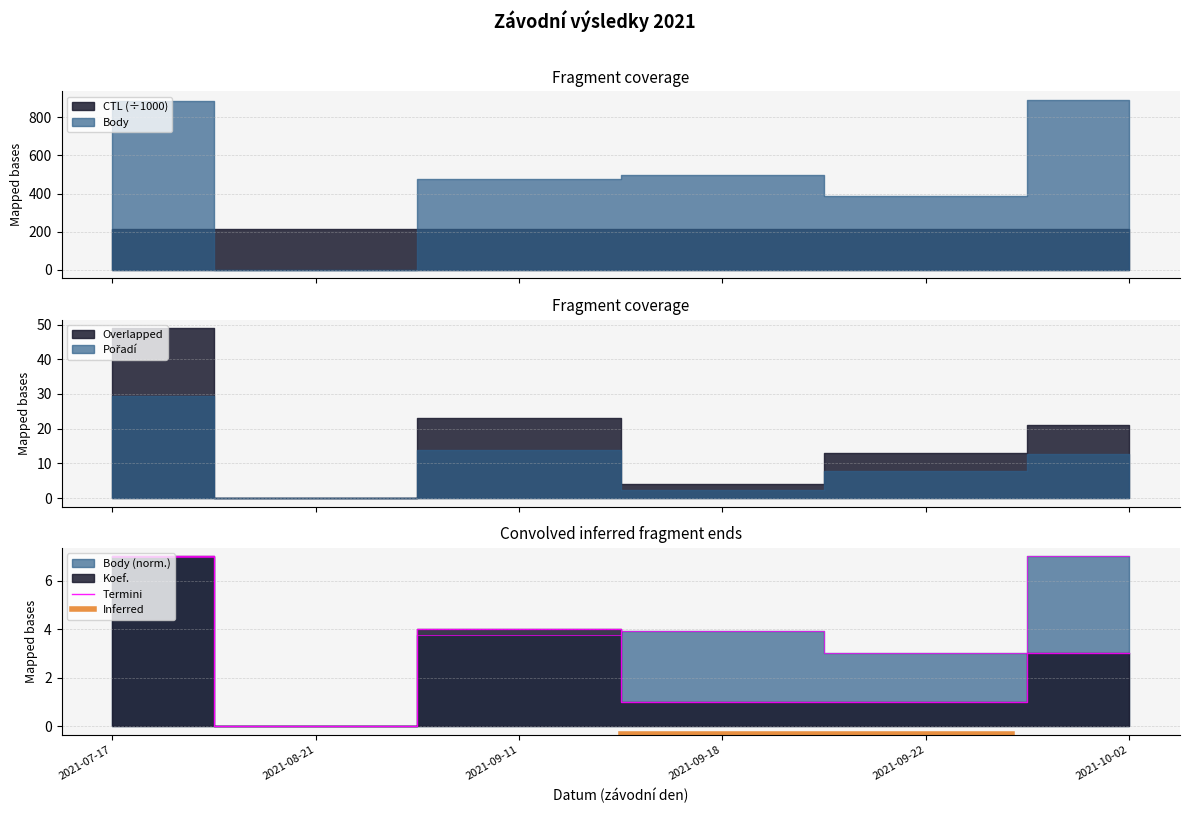

What is the approximate value of Koef. at 2021-09-11?

4.0